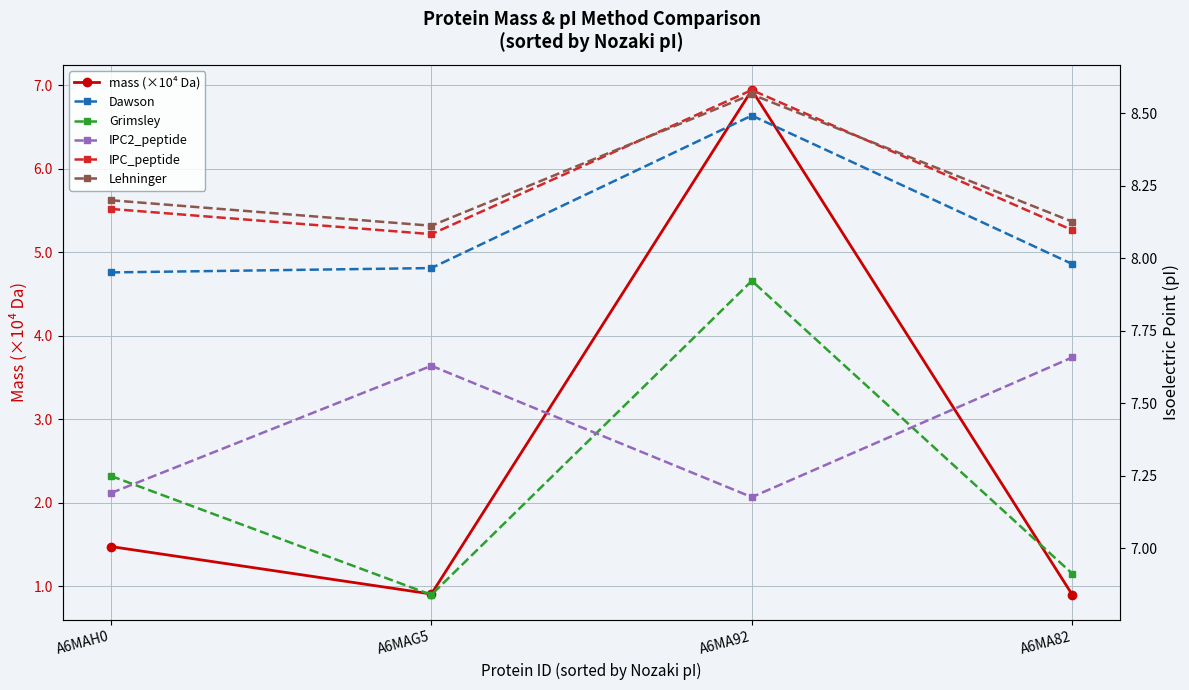

True or false: Grimsley and Lehninger intersect in this chart.

False